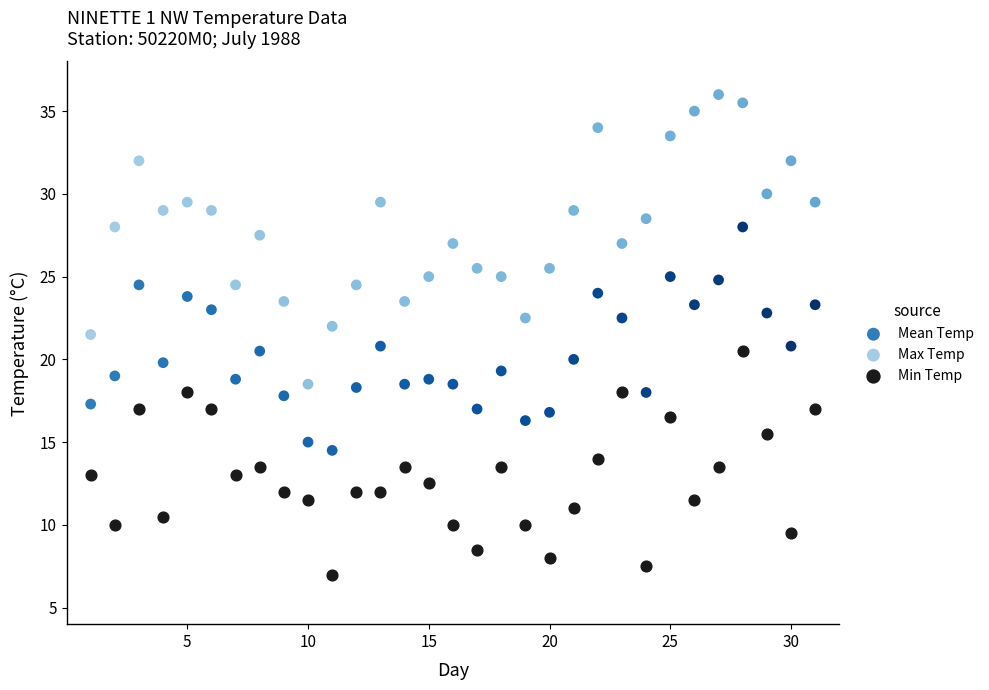

What are all the series names shown in the legend?

Mean Temp, Max Temp, Min Temp